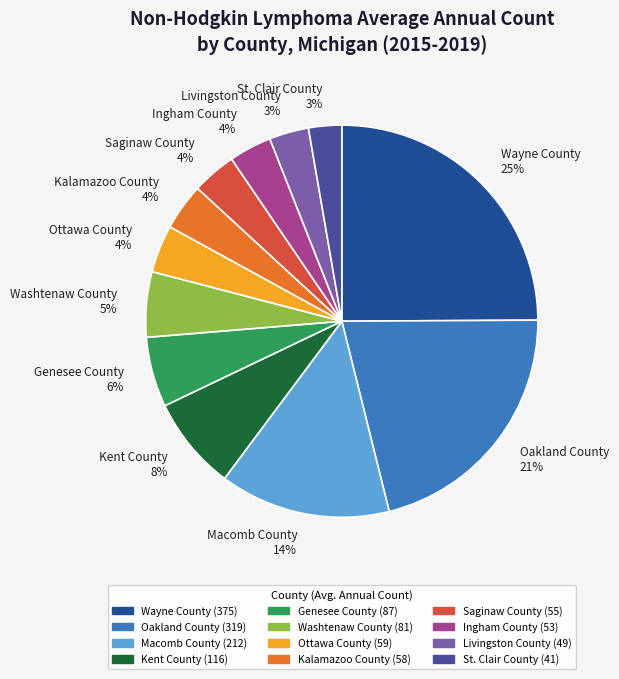

How many segments does this pie chart have?

12